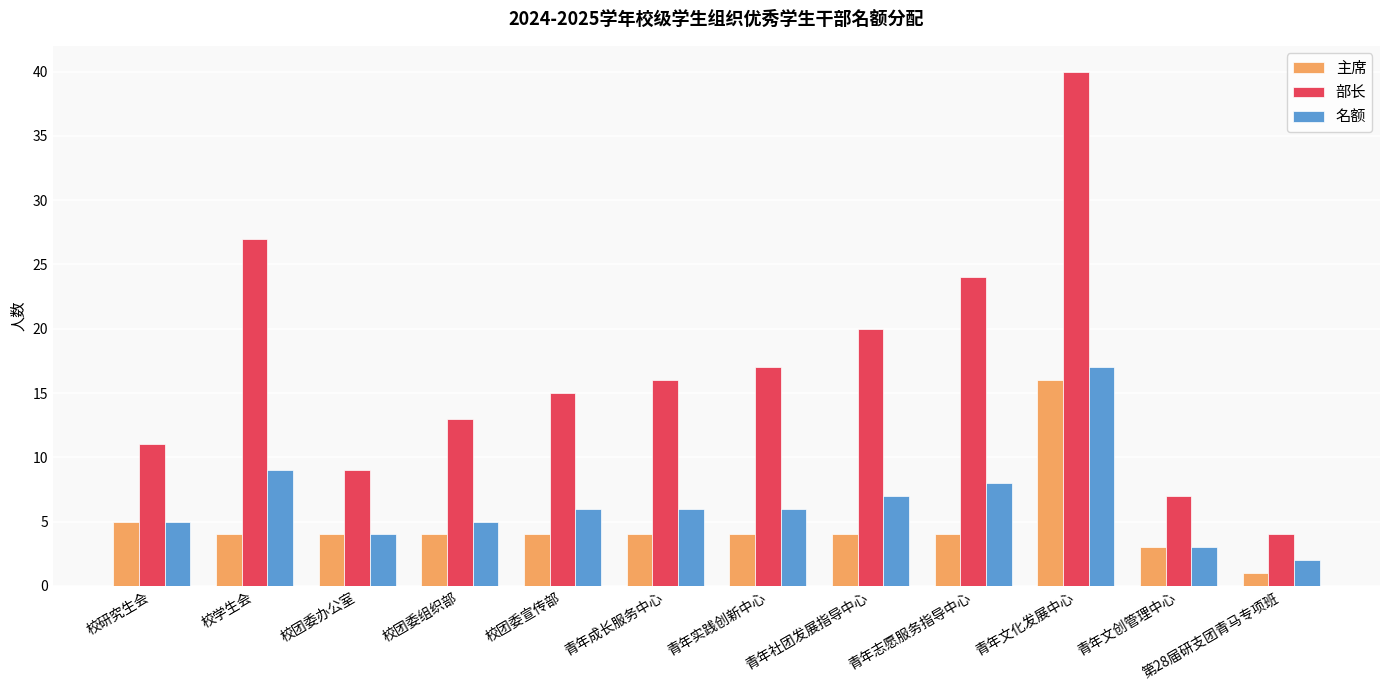

Reading right to left, list all the values displayed in this chart.

主席: 1	3	16	4	4	4	4	4	4	4	4	5
部长: 4	7	40	24	20	17	16	15	13	9	27	11
名额: 2	3	17	8	7	6	6	6	5	4	9	5